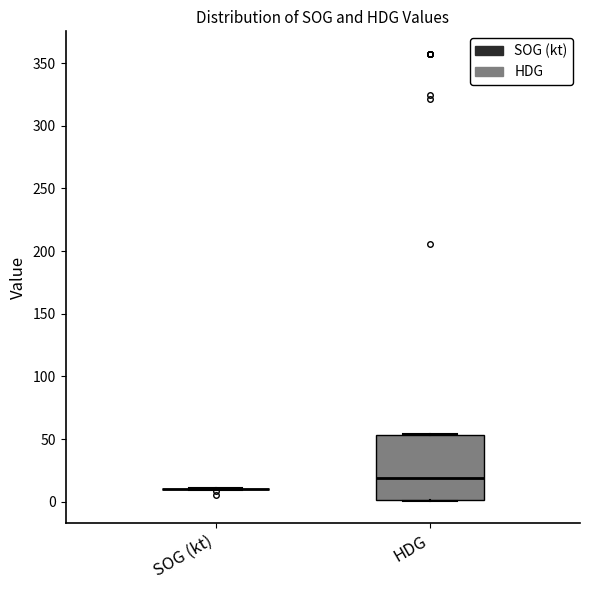

Reading left to right, transcribe this box plot: for each box, give where its median line is, the range the box spans, and where its two whiskers end, as read against the y-axis. The values are not printed on the chart, so give them approximately, as read against the axis.

SOG (kt): box collapsed to a line at 10, whiskers 10 to 10
HDG: median 20, box 0 to 55, whiskers 0 to 55